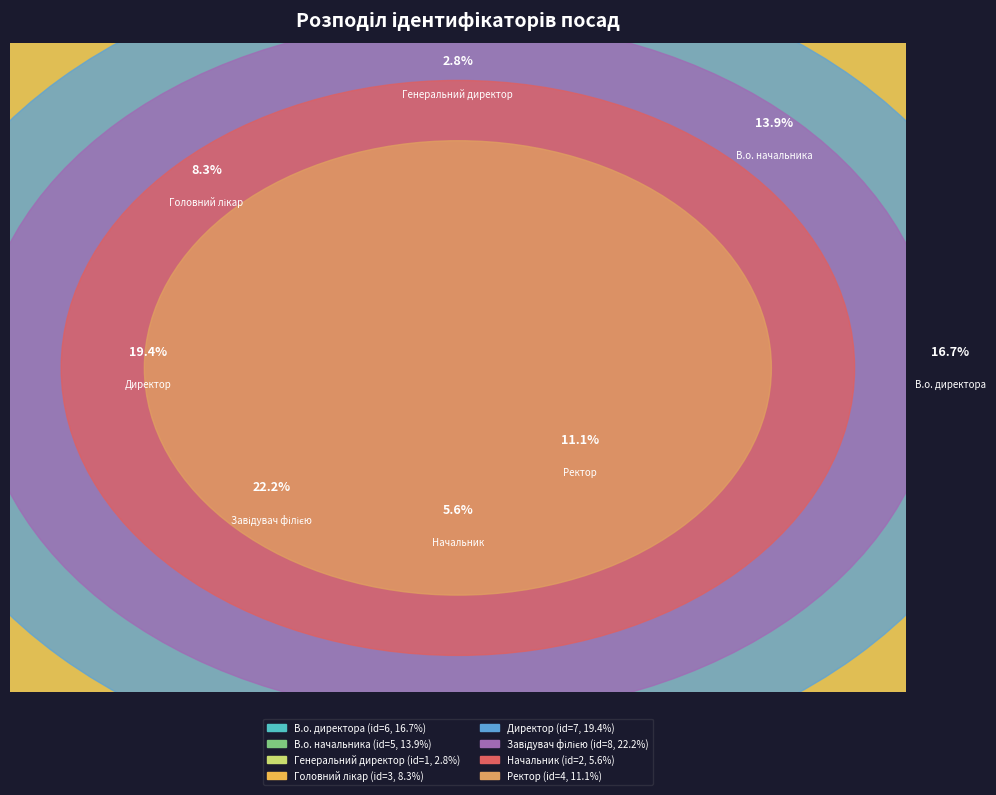

What is the change in value from В.о. начальника to Директор?

+2